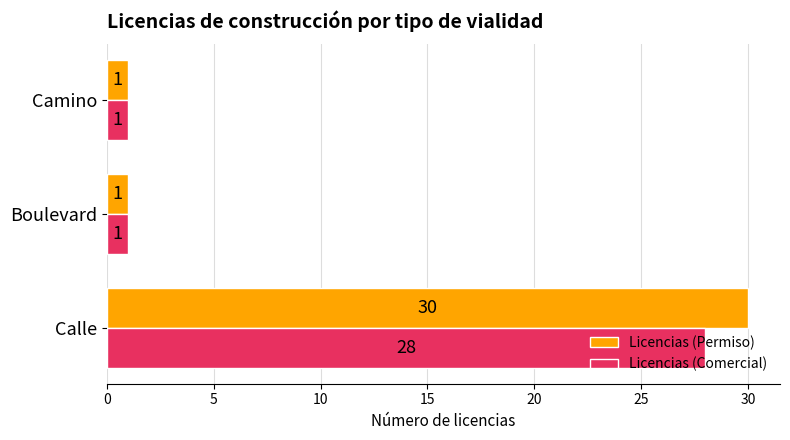

Count the Licencias (Comercial) values in the range 1 to 28.

3